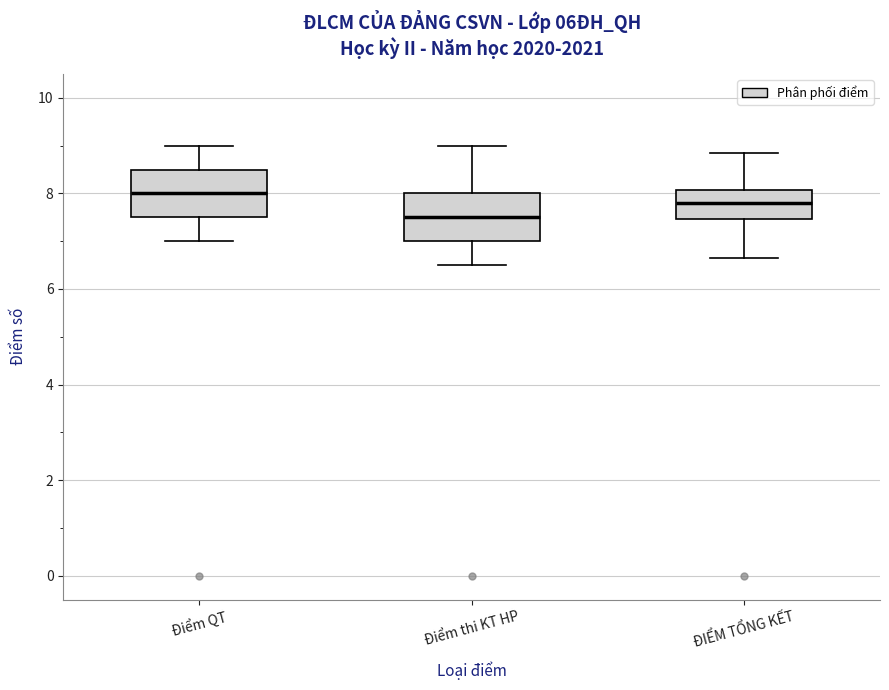

Reading left to right, read every box against the y-axis: the position of its median line, the range the box covers, and the ends of its whiskers. The values are not printed on the chart, so give them approximately, as read against the axis.

Điểm QT: median 8.0, box 7.6 to 8.6, whiskers 7.0 to 9.0
Điểm thi KT HP: median 7.6, box 7.0 to 8.0, whiskers 6.6 to 9.0
ĐIỂM TỔNG KẾT: median 7.8, box 7.4 to 8.0, whiskers 6.6 to 8.8